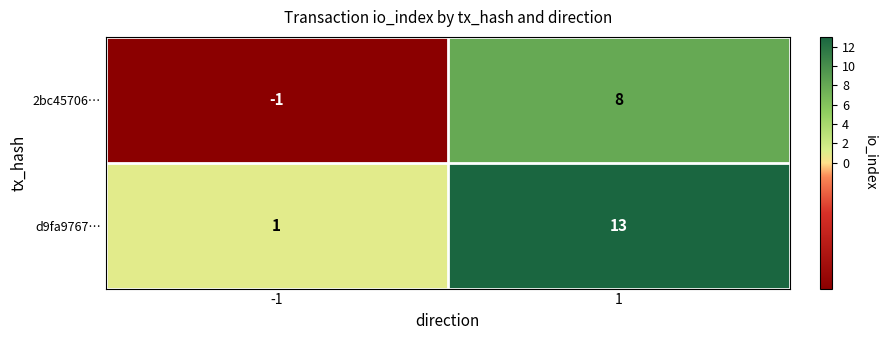

What is the total value across all series at 1?

21